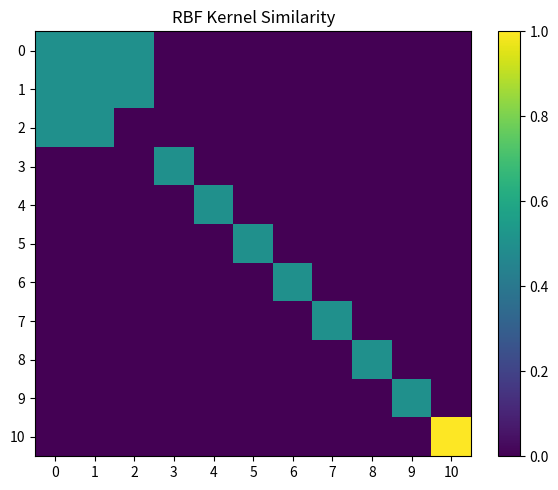

Reading left to right, list all the values displayed in this chart.

0: 0=0.5	1=0.5	2=0.5	3=0.0	4=0.0	5=0.0	6=0.0	7=0.0	8=0.0	9=0.0	10=0.0
1: 0=0.5	1=0.5	2=0.5	3=0.0	4=0.0	5=0.0	6=0.0	7=0.0	8=0.0	9=0.0	10=0.0
2: 0=0.5	1=0.5	2=0.0	3=0.0	4=0.0	5=0.0	6=0.0	7=0.0	8=0.0	9=0.0	10=0.0
3: 0=0.0	1=0.0	2=0.0	3=0.5	4=0.0	5=0.0	6=0.0	7=0.0	8=0.0	9=0.0	10=0.0
4: 0=0.0	1=0.0	2=0.0	3=0.0	4=0.5	5=0.0	6=0.0	7=0.0	8=0.0	9=0.0	10=0.0
5: 0=0.0	1=0.0	2=0.0	3=0.0	4=0.0	5=0.5	6=0.0	7=0.0	8=0.0	9=0.0	10=0.0
6: 0=0.0	1=0.0	2=0.0	3=0.0	4=0.0	5=0.0	6=0.5	7=0.0	8=0.0	9=0.0	10=0.0
7: 0=0.0	1=0.0	2=0.0	3=0.0	4=0.0	5=0.0	6=0.0	7=0.5	8=0.0	9=0.0	10=0.0
8: 0=0.0	1=0.0	2=0.0	3=0.0	4=0.0	5=0.0	6=0.0	7=0.0	8=0.5	9=0.0	10=0.0
9: 0=0.0	1=0.0	2=0.0	3=0.0	4=0.0	5=0.0	6=0.0	7=0.0	8=0.0	9=0.5	10=0.0
10: 0=0.0	1=0.0	2=0.0	3=0.0	4=0.0	5=0.0	6=0.0	7=0.0	8=0.0	9=0.0	10=1.0